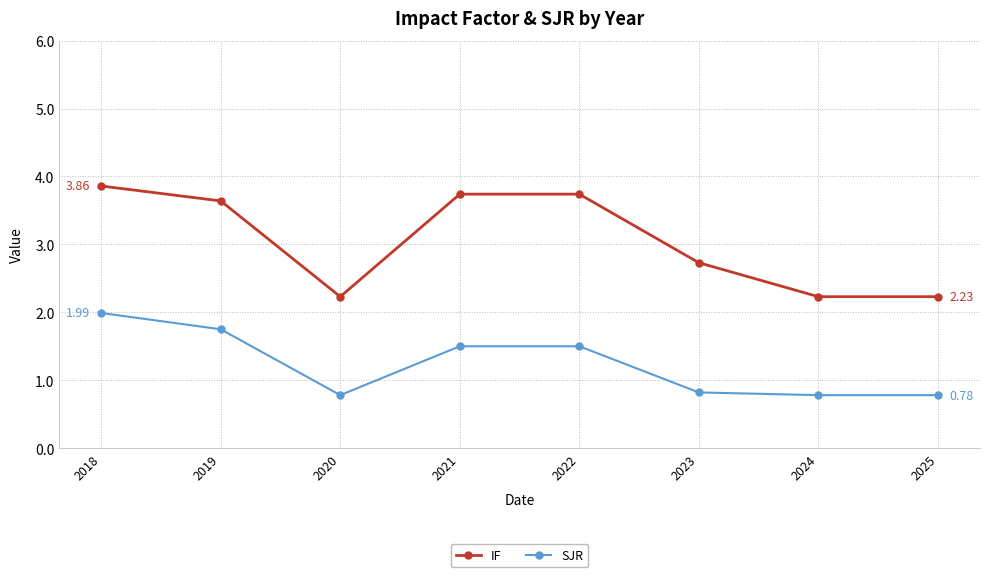

True or false: IF has more than 1 interior local peaks.

False